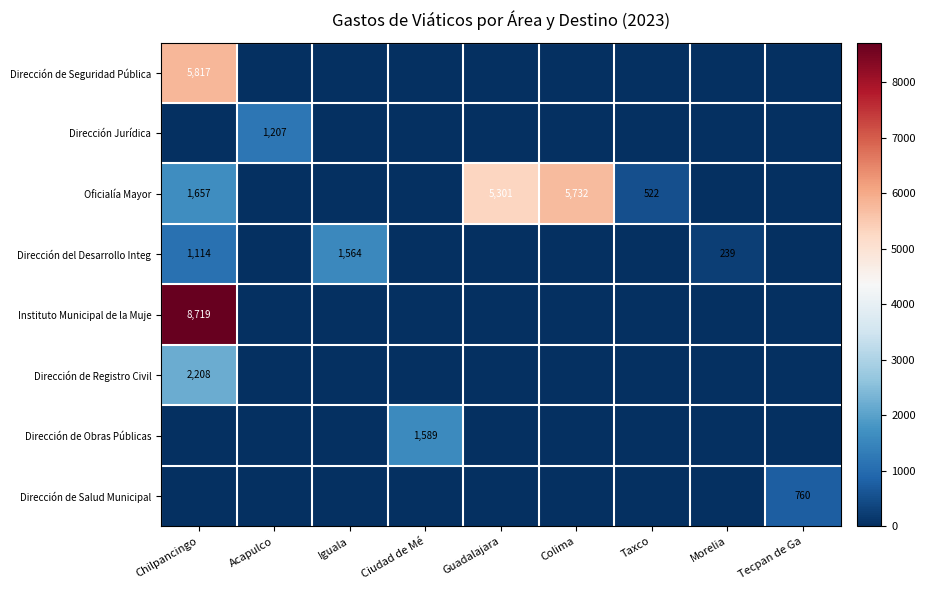

The Oficialía Mayor series shows 5301 at Guadalajara. True or false?

True